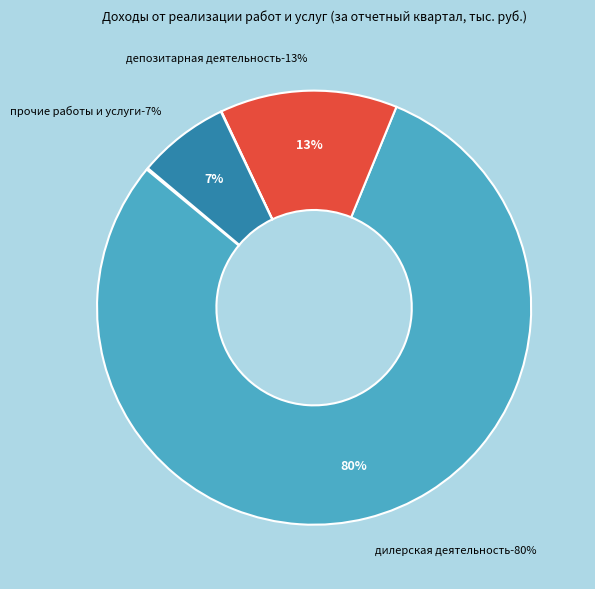

What portion of the pie excludes дилерская деятельность?

20.2%